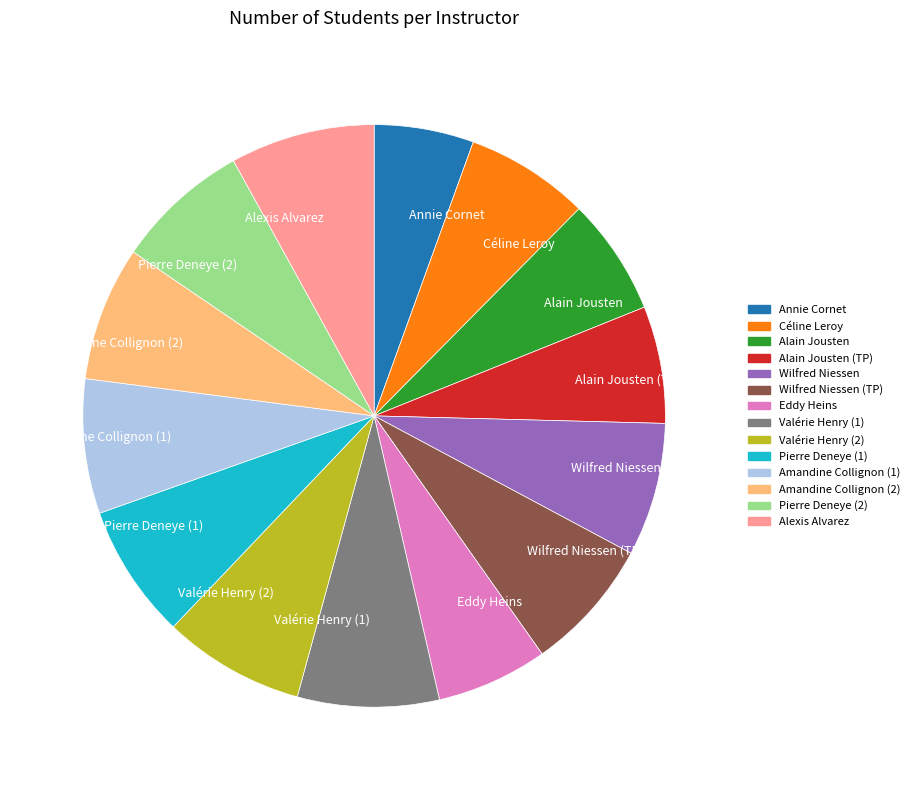

Is there a majority slice in this chart?

No